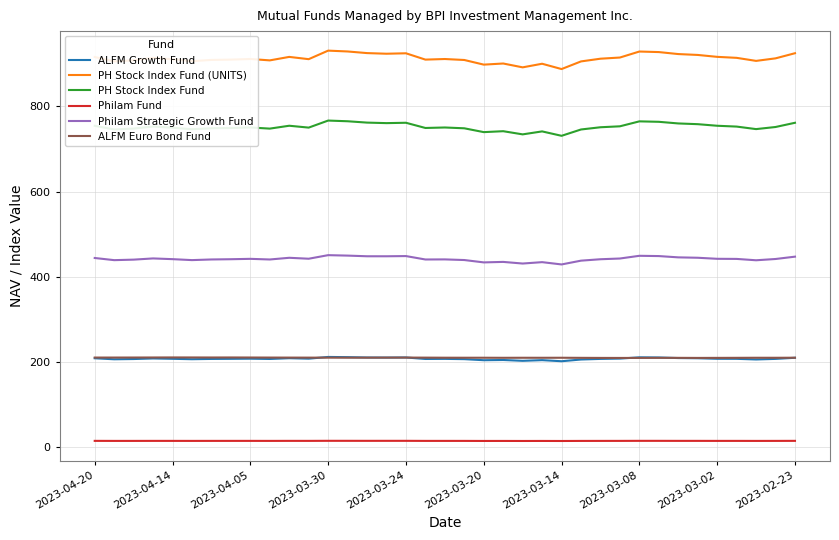

How many values in the ALFM Euro Bond Fund series are below 210?

5